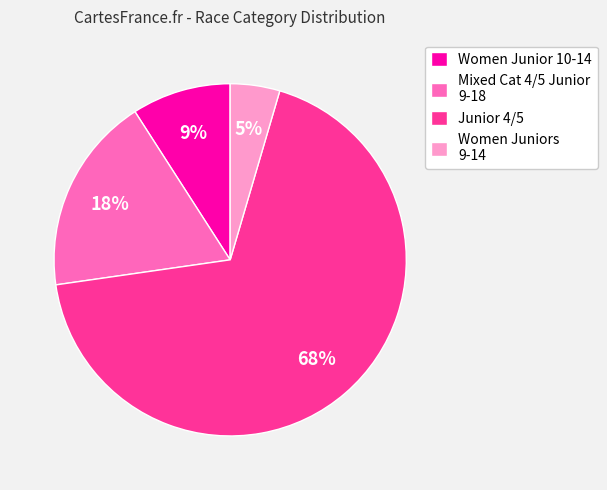

To the nearest percent, what is the combined percentage of Mixed Cat 4/5 Junior 9-18 and Women Junior 10-14?

27%